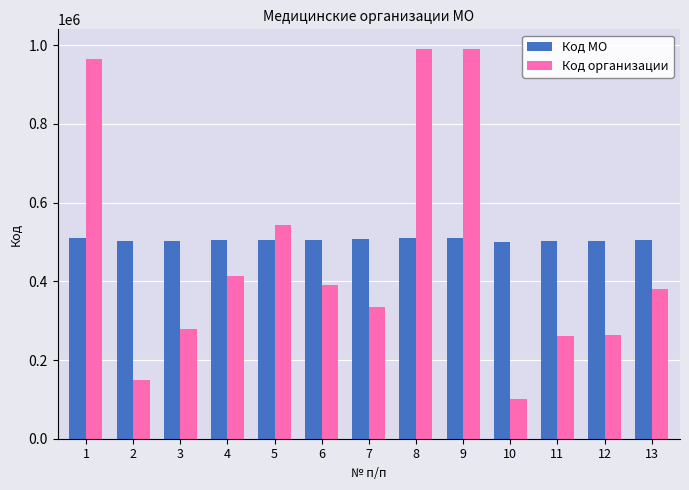

At which label does Код организации reach its minimum?

10